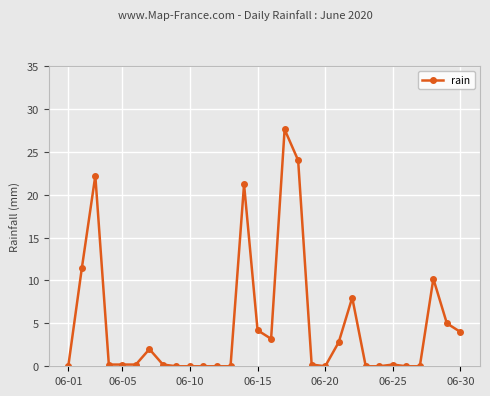

What is the difference between the maximum and minimum values?

27.6